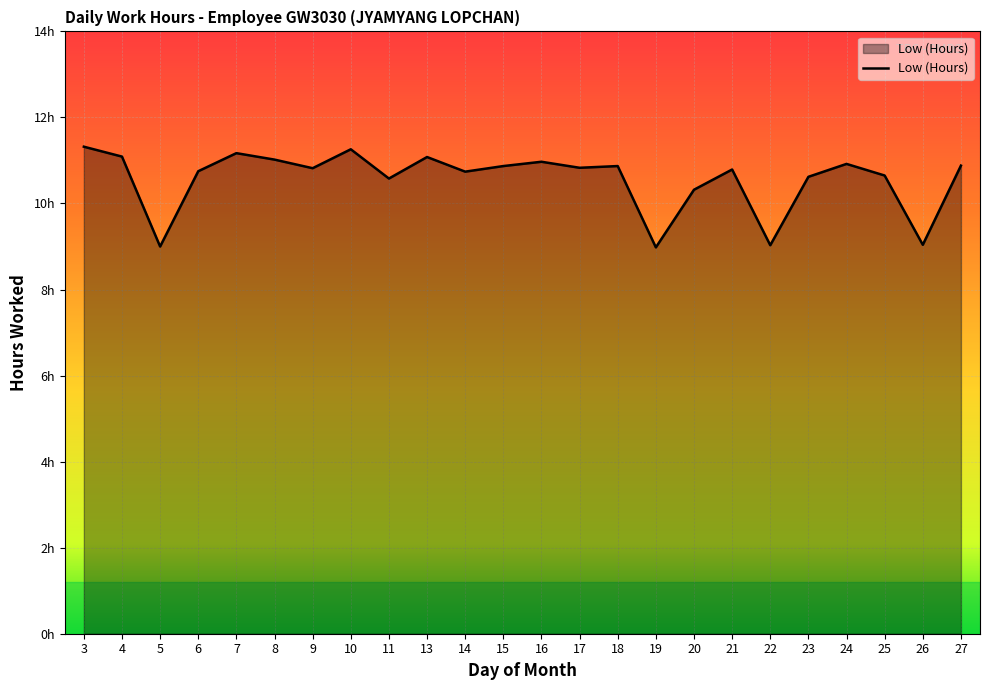

The value at 24 is 10.9. True or false?

True